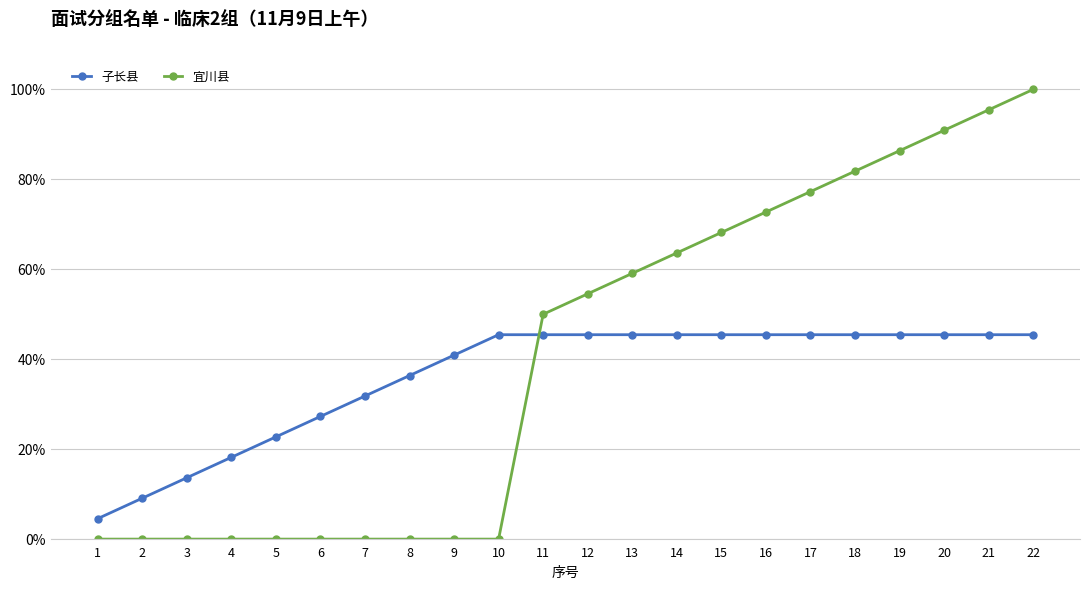

The value of 宜川县 at 8 is 0.0. True or false?

True